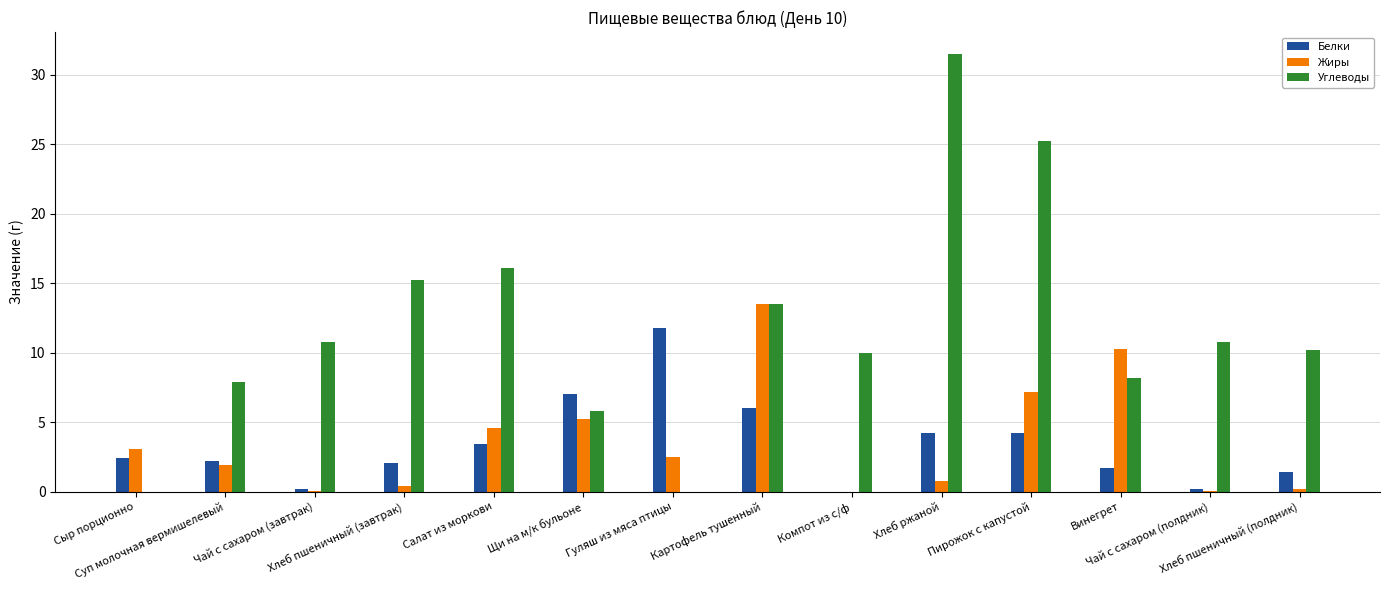

At which label does Жиры reach its peak?

Картофель тушенный